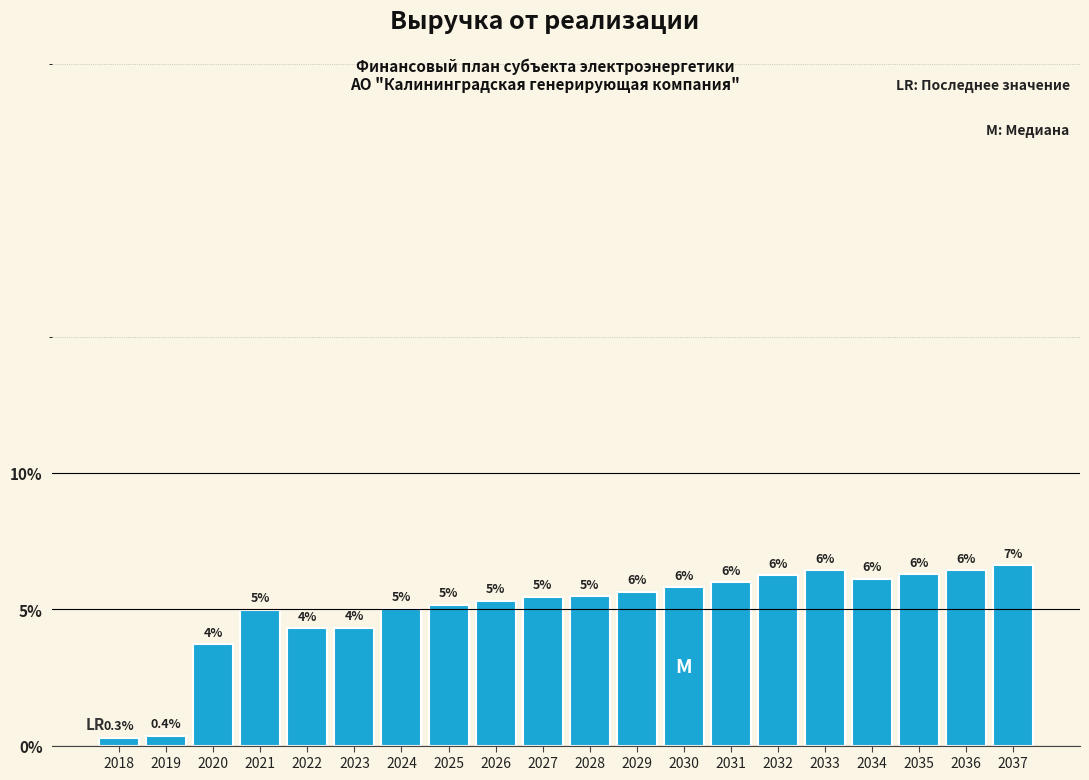

Does the chart contain any negative values?

No